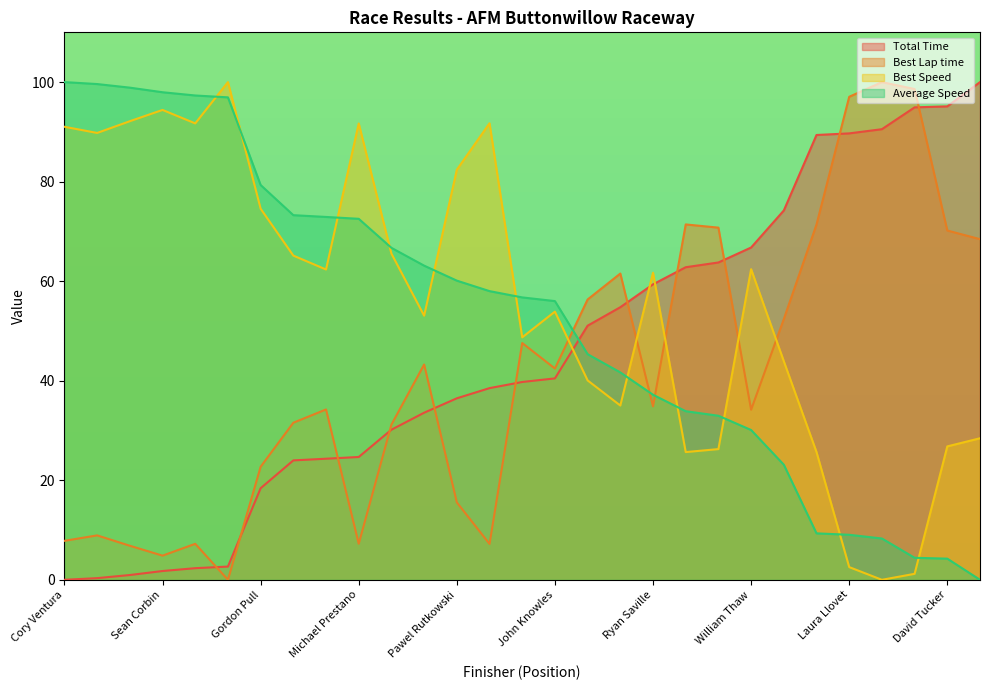

What is the value of the Best Speed point at the 3rd from the left?

92.1